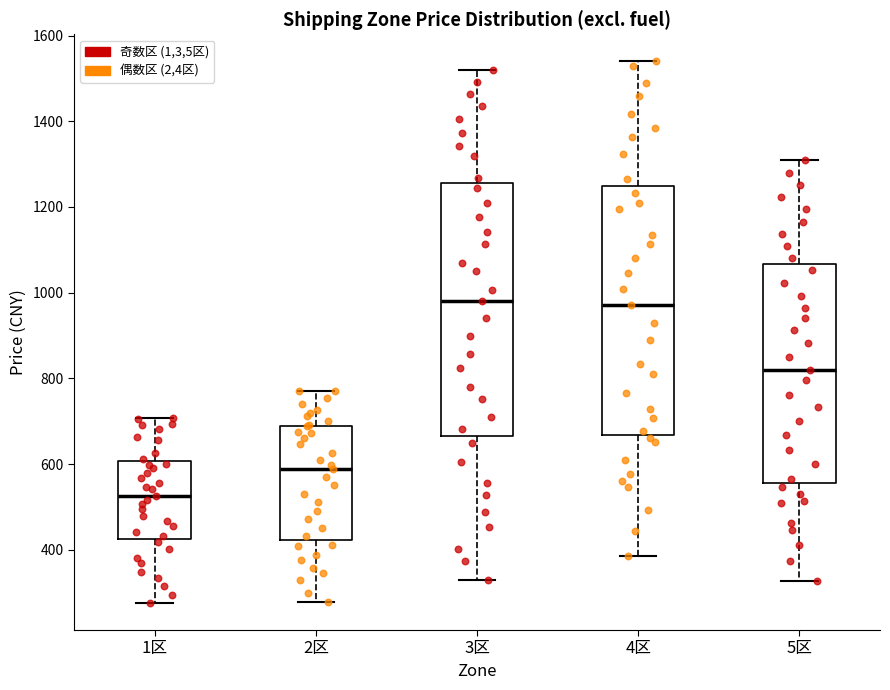

Reading left to right, transcribe this box plot: for each box, give where its median line is, the range the box spans, and where its two whiskers end, as read against the y-axis. The values are not printed on the chart, so give them approximately, as read against the axis.

1区: median 520, box 420 to 600, whiskers 280 to 700
2区: median 580, box 420 to 680, whiskers 280 to 780
3区: median 980, box 660 to 1260, whiskers 320 to 1520
4区: median 980, box 660 to 1240, whiskers 380 to 1540
5区: median 820, box 560 to 1060, whiskers 320 to 1300